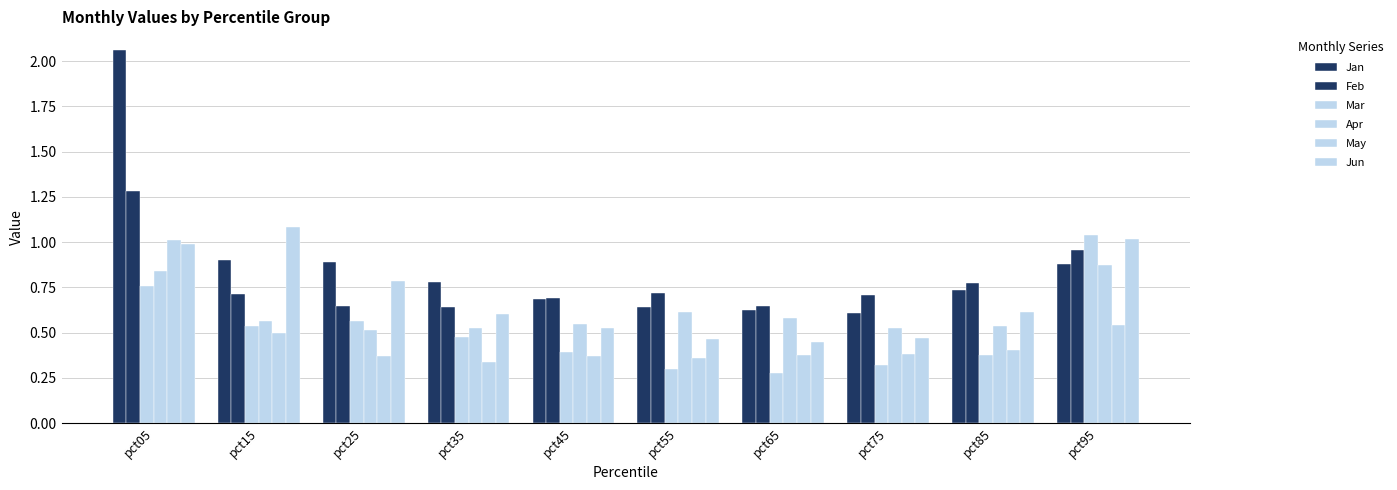

What is the difference between the Mar values at pct55 and pct45?

0.1